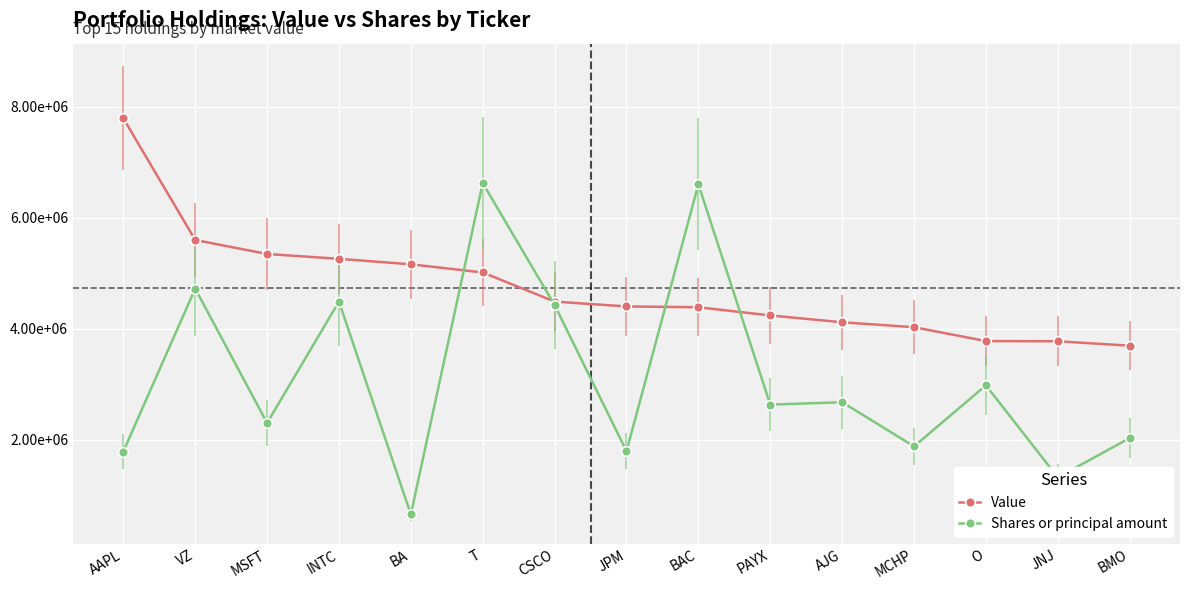

Is this an area chart (filled region under the line)?

No